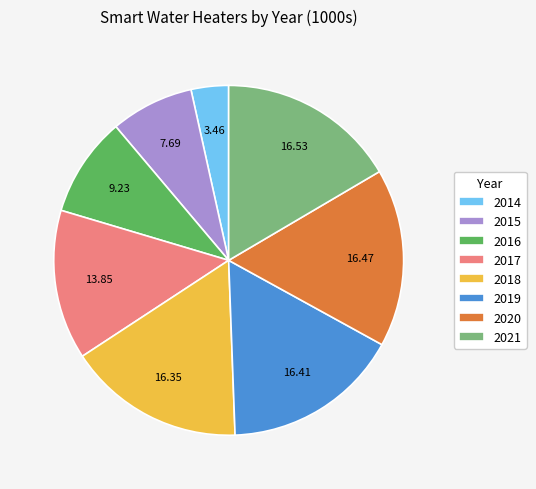

Is 2018 the majority of the pie?

No